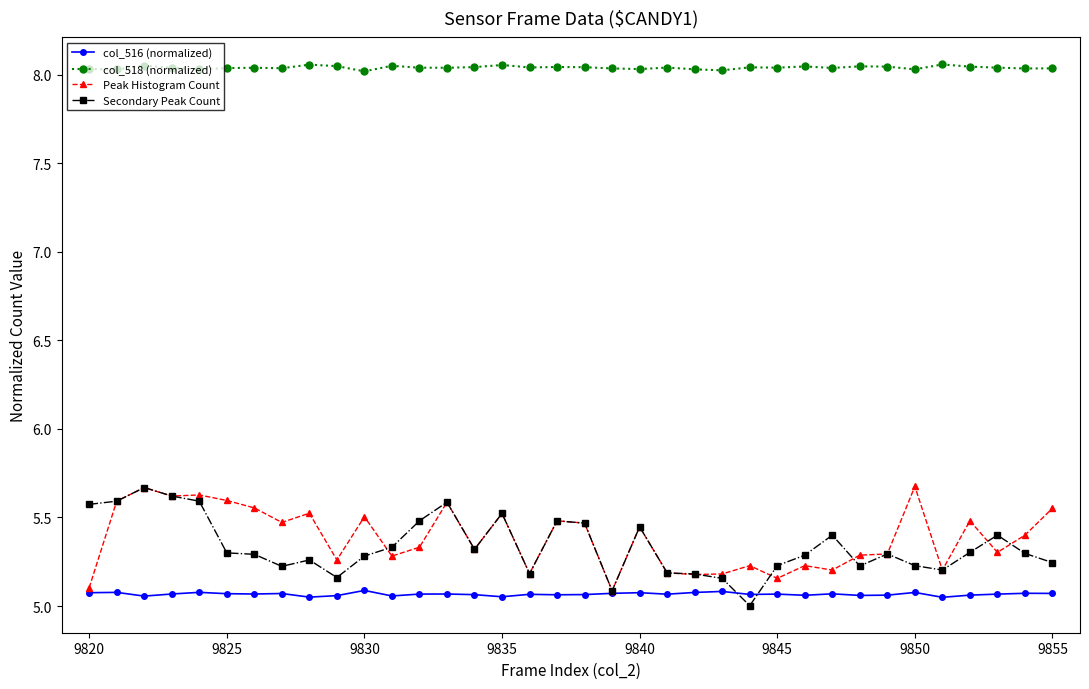

True or false: Peak Histogram Count and col_518 (normalized) cross at least once.

False